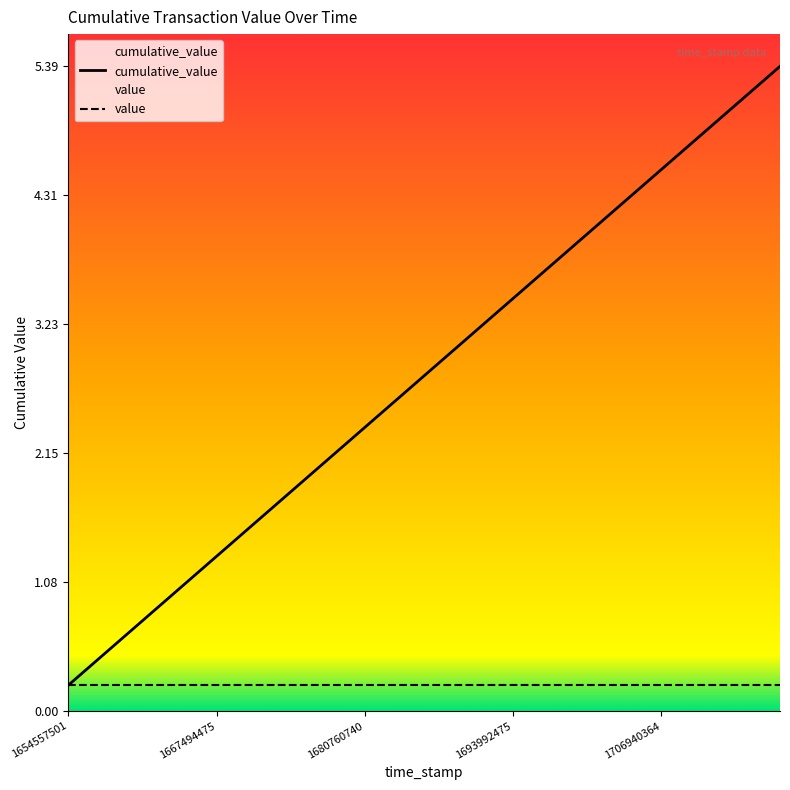

True or false: value and cumulative_value intersect in this chart.

False